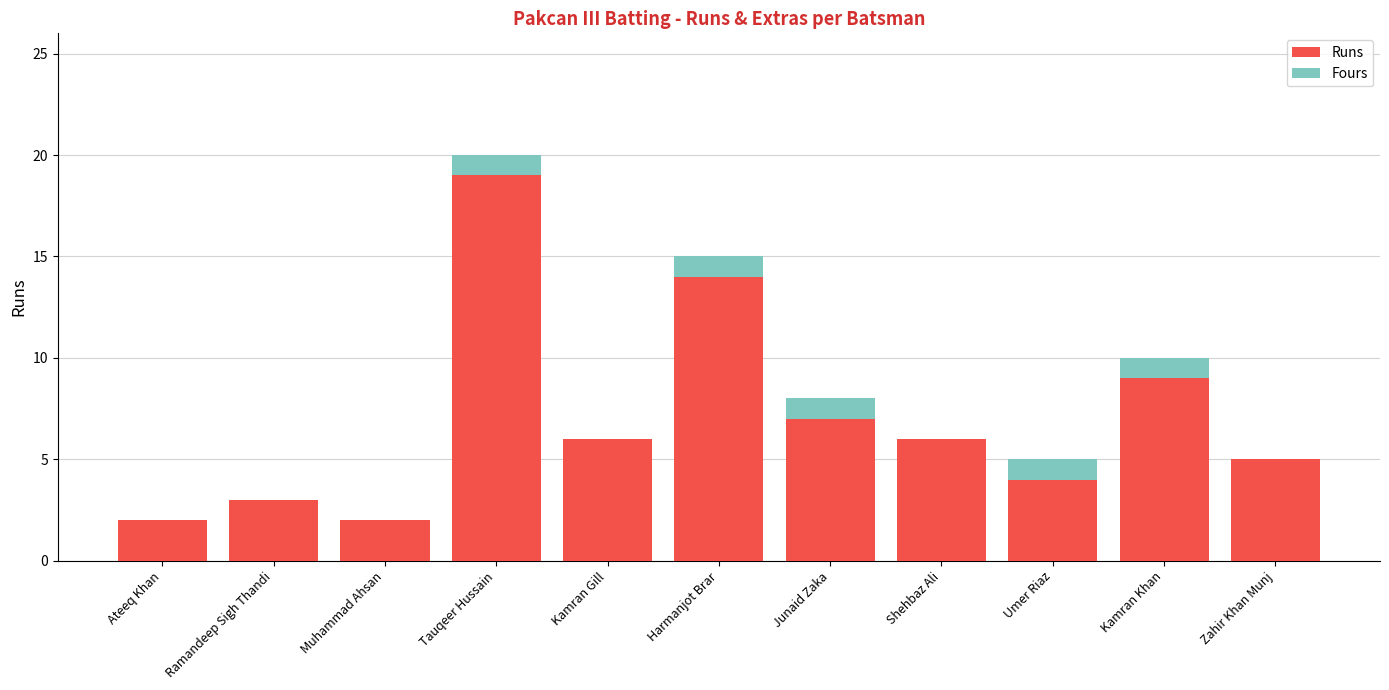

What is the sum of all Runs values?

77